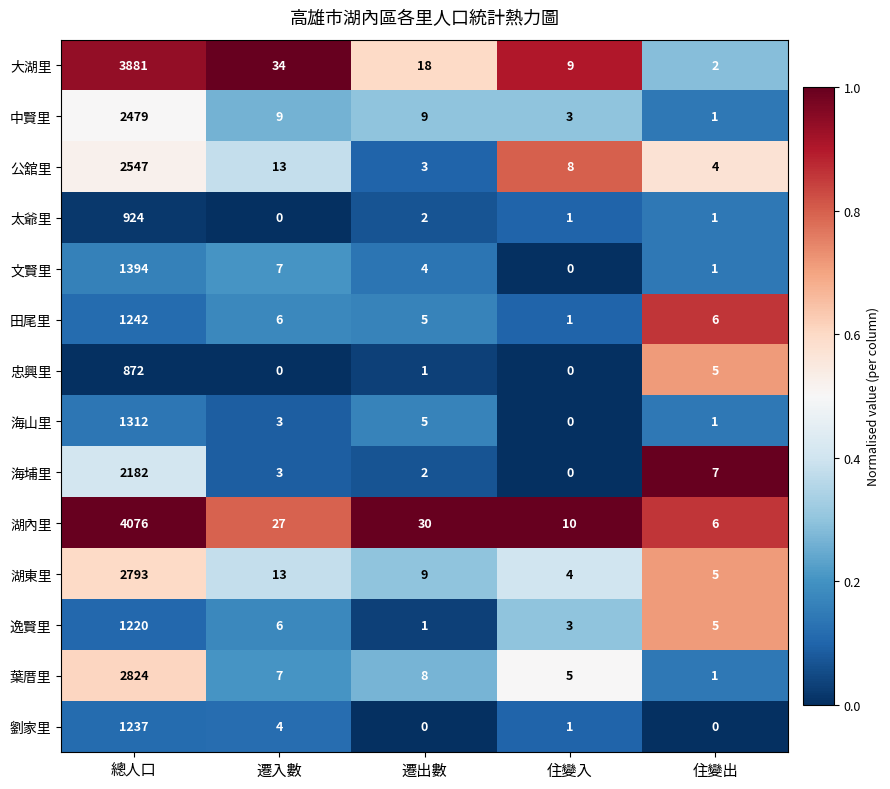

Which series has the largest total across all categories?

湖內里